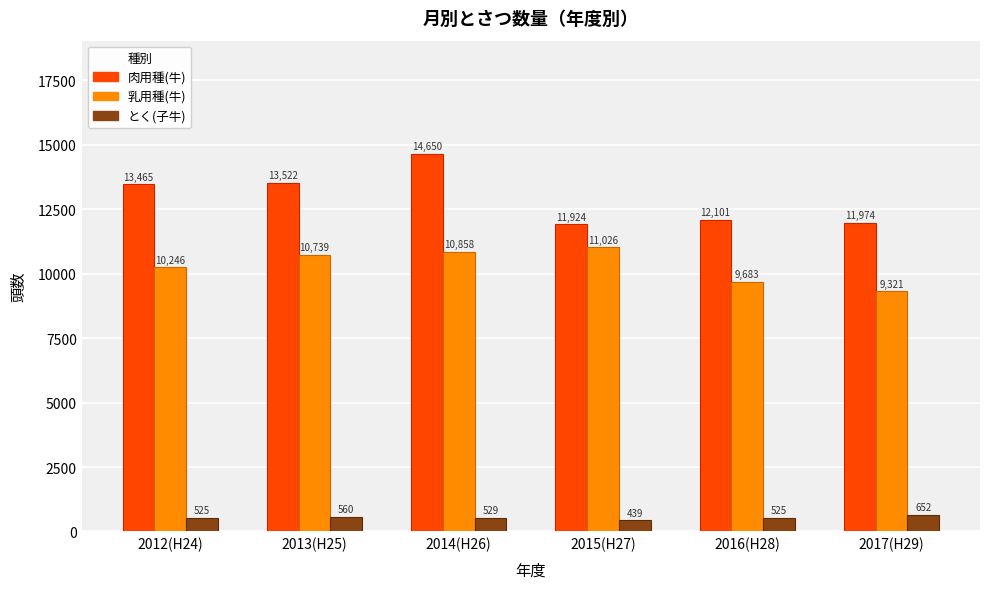

Rank the series by their maximum value, from highest to lowest.

肉用種(牛), 乳用種(牛), とく(子牛)